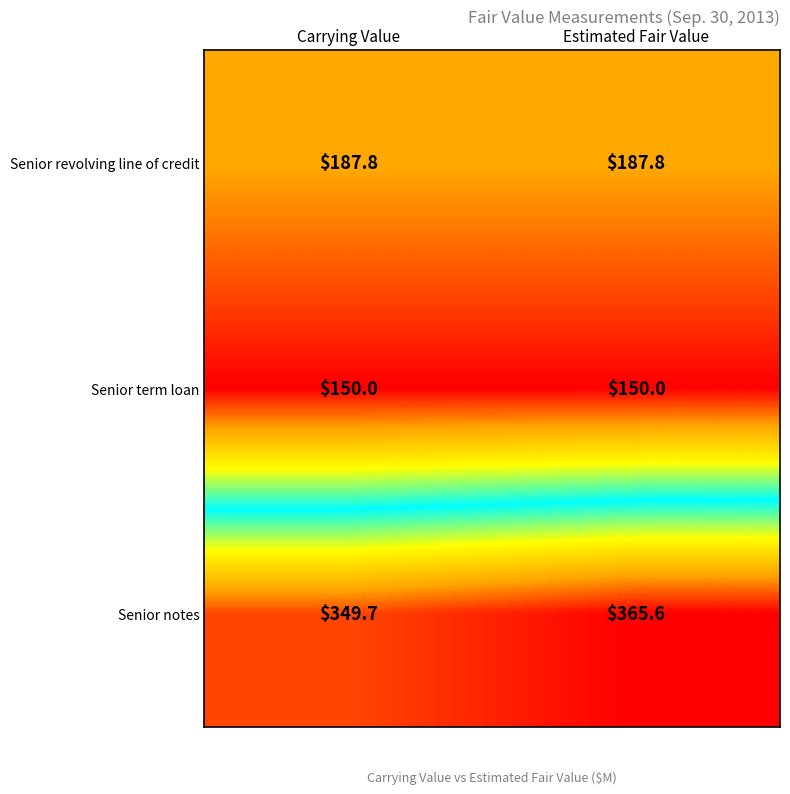

True or false: Senior notes has a value of 349.7 at Carrying Value.

True